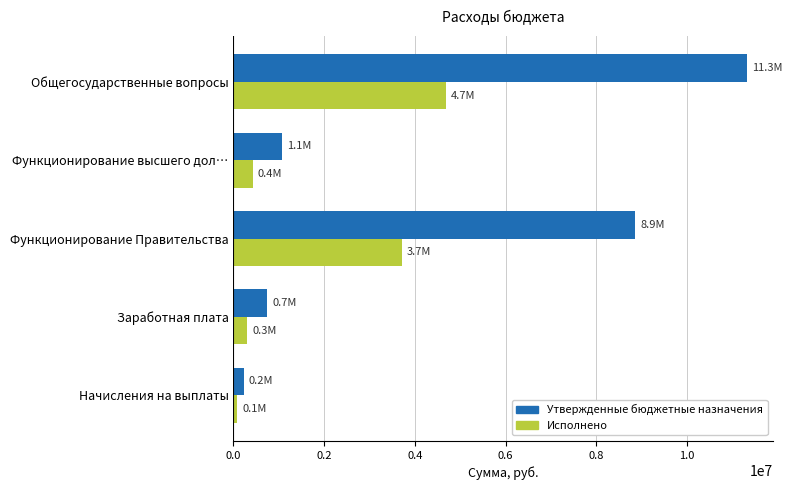

At which category is the sum across all series the highest?

Общегосударственные вопросы